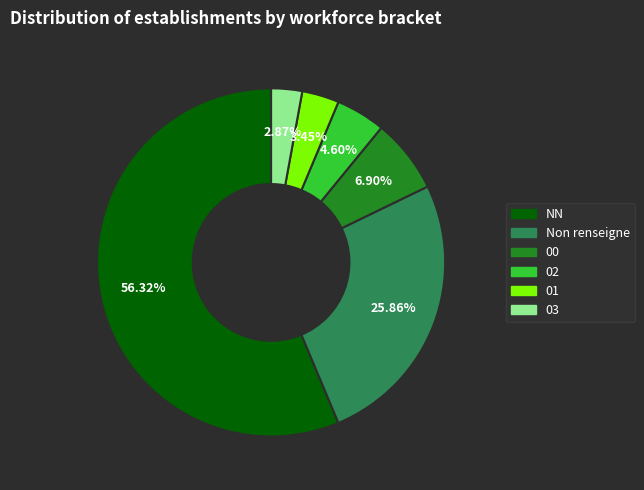

Count the number of slices in the pie.

6